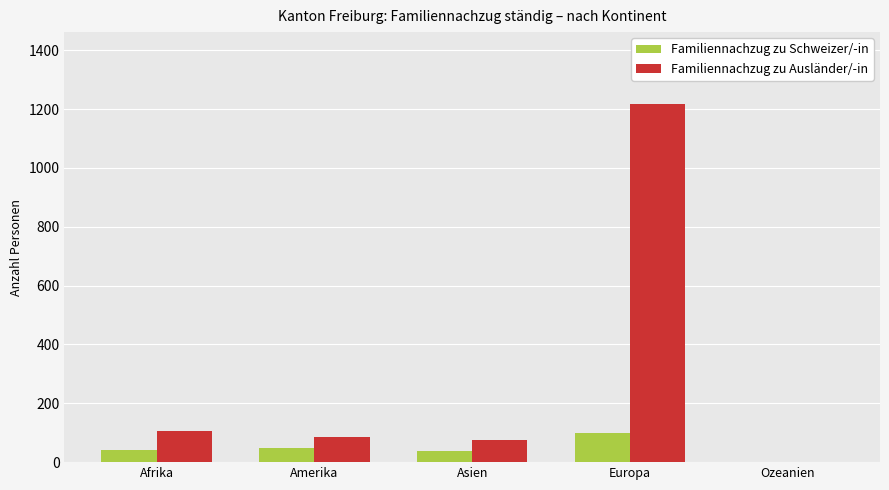

Count the number of data series in this chart.

2